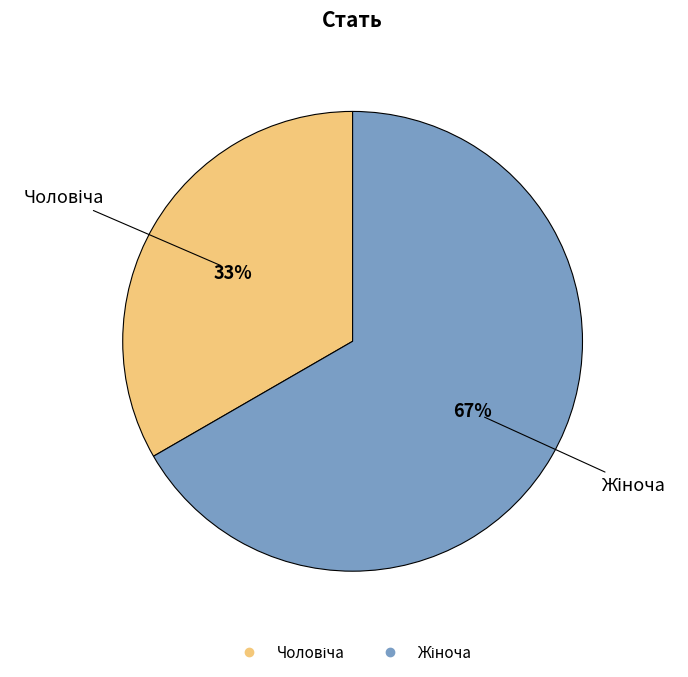

Is there any slice that represents more than half of the pie?

Yes